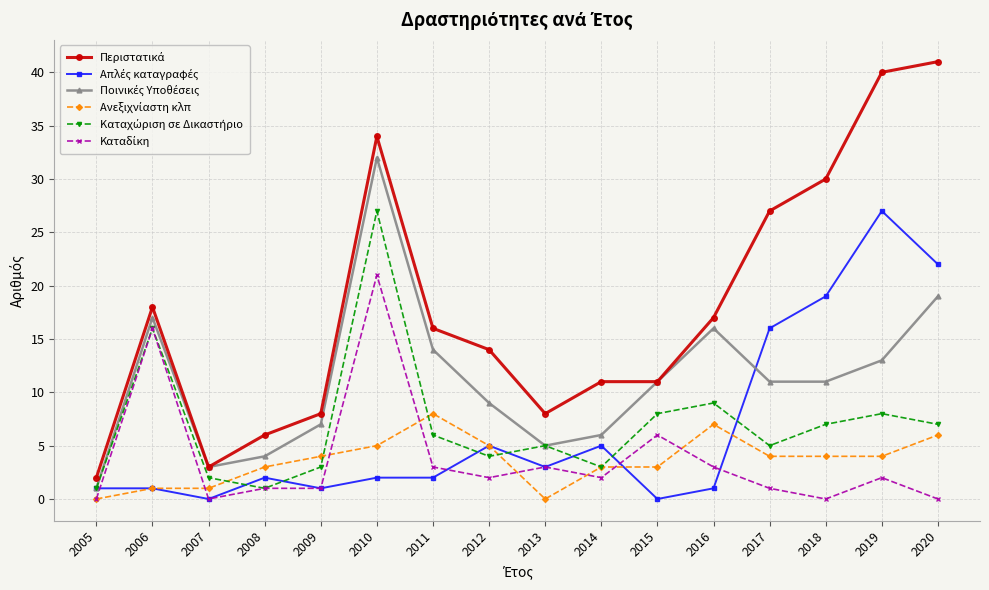

At which category is the sum across all series the highest?

2010